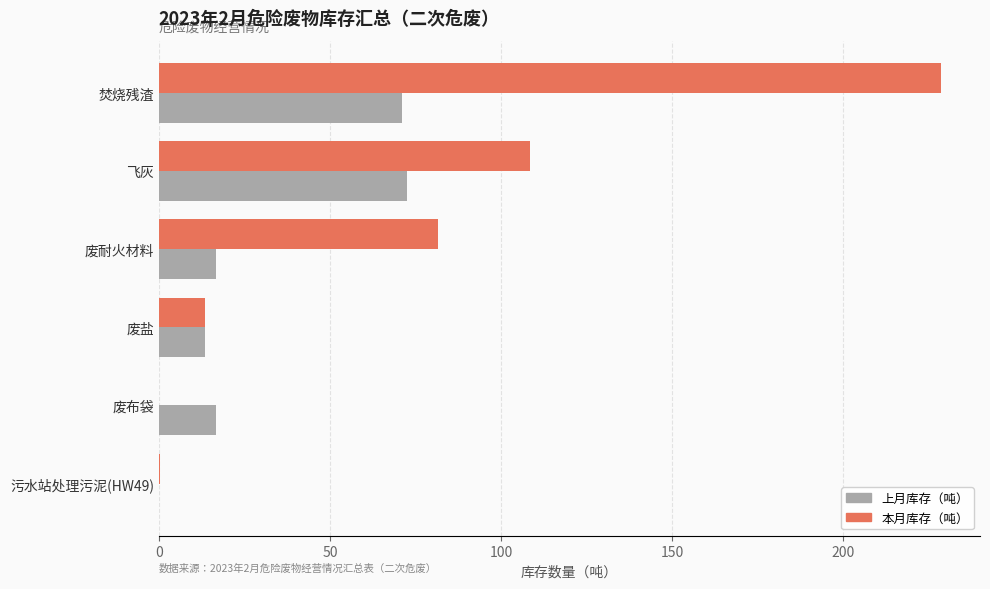

Which series has the largest total across all categories?

本月库存（吨）